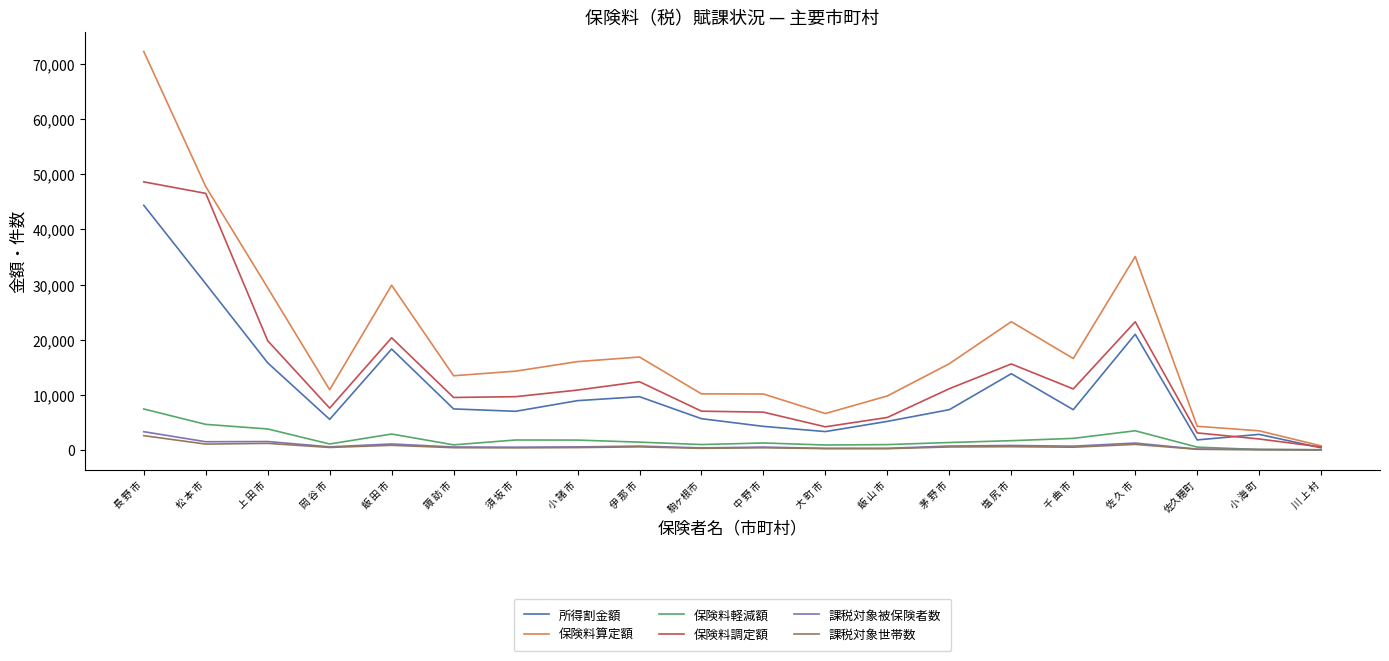

What is the difference between the 課税対象被保険者数 values at 上 田 市 and 川 上 村?

1502